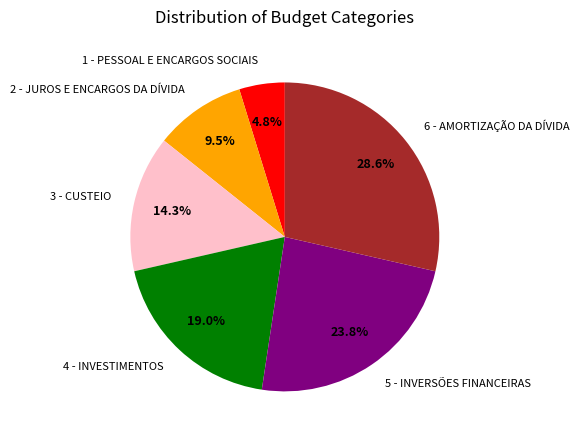

Combined, do 5 - INVERSÕES FINANCEIRAS and 6 - AMORTIZAÇÃO DA DÍVIDA account for over 50%?

Yes